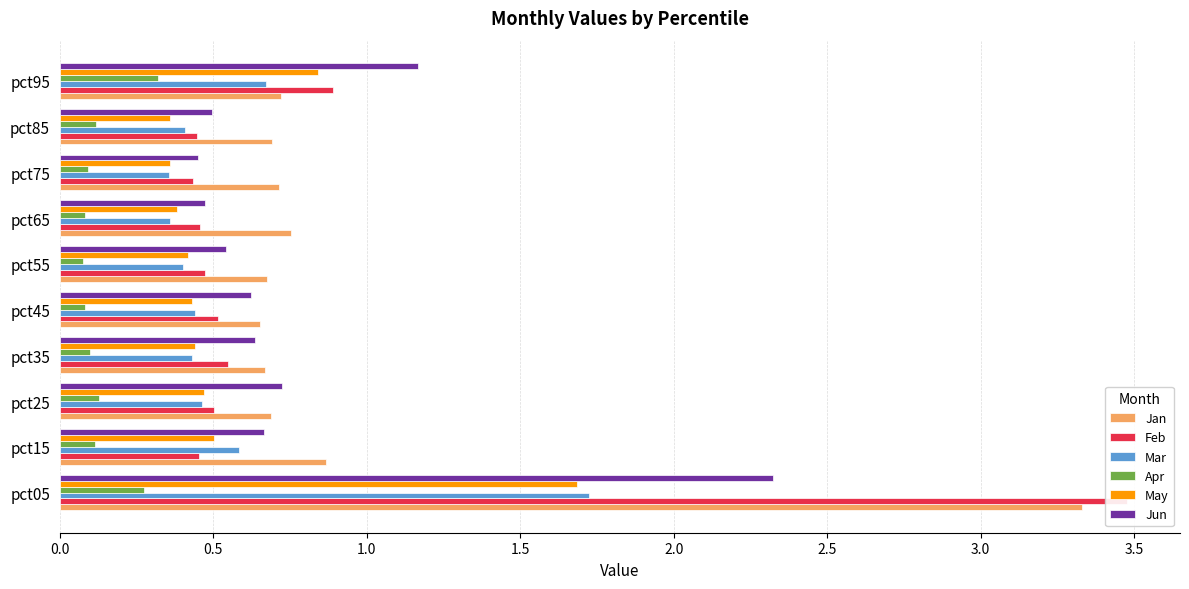

Which series changed the most between pct05 and pct45?

Feb